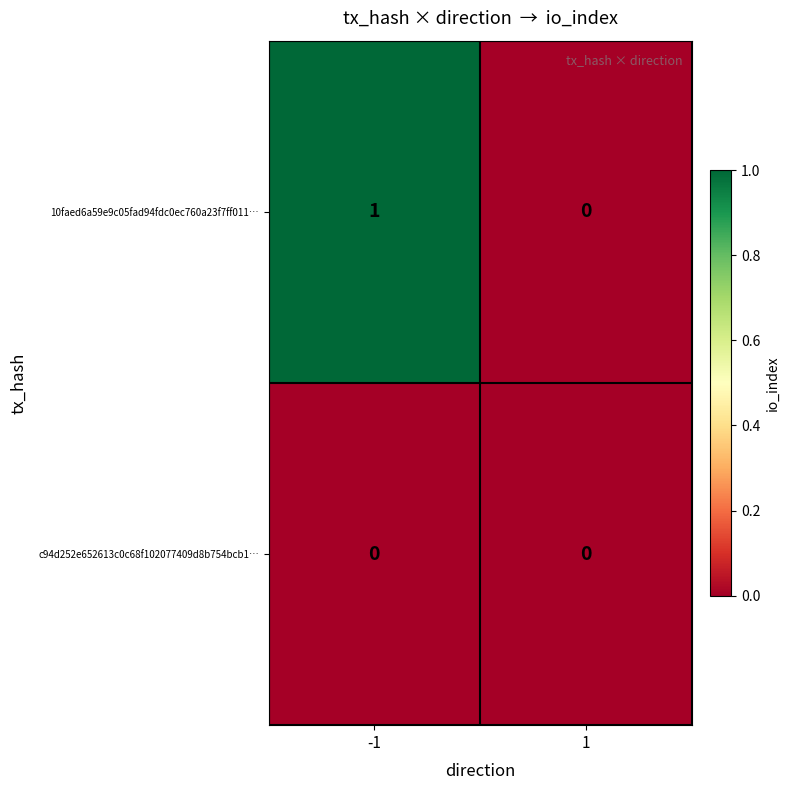

At -1, list the series in order from smallest to largest.

c94d252e652613c0c68f102077409d8b754bcb1…, 10faed6a59e9c05fad94fdc0ec760a23f7ff011…